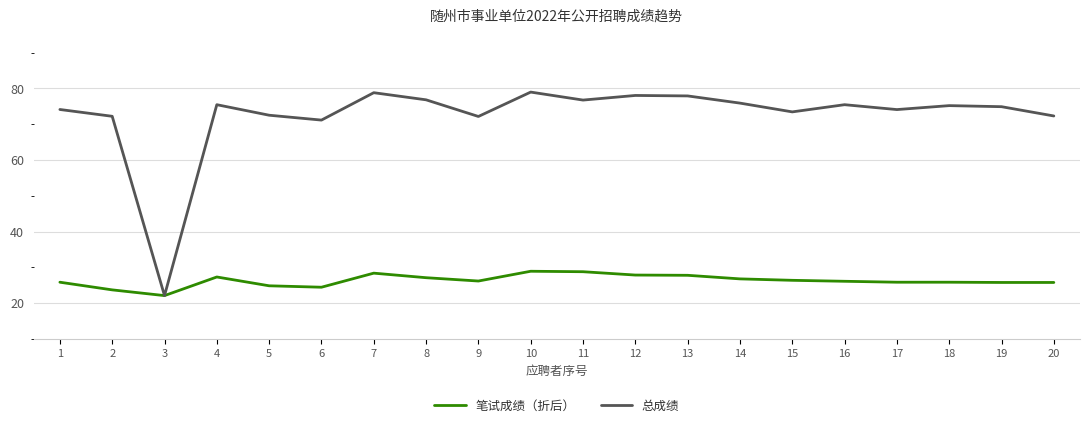

Which series has the largest total across all categories?

总成绩